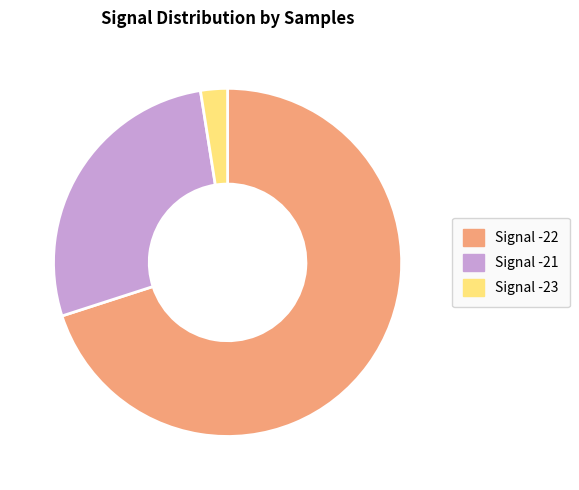

Combined, do Signal -22 and Signal -23 account for over 50%?

Yes